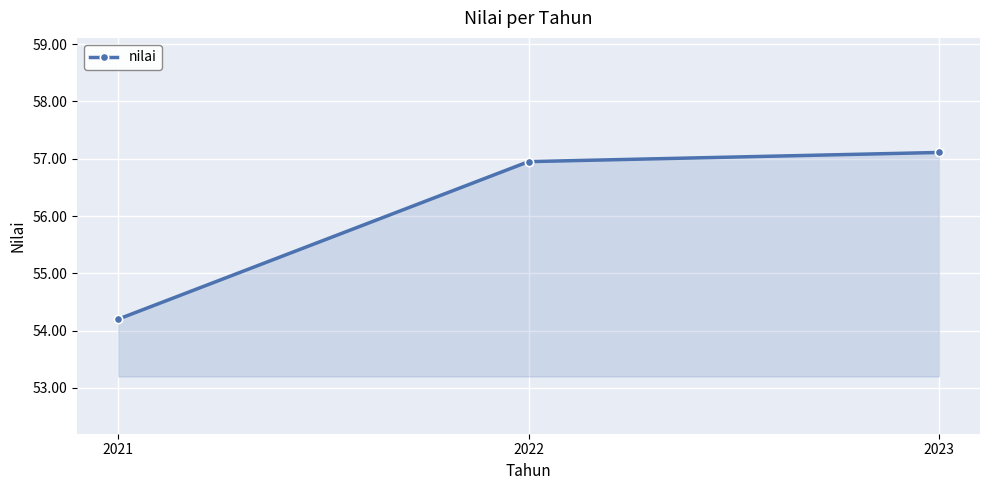

How many values exceed 56?

2